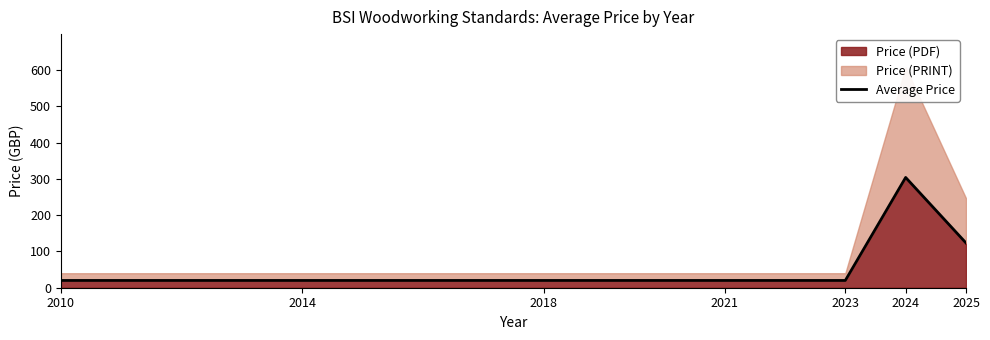

What is the sum of all values?

527.1